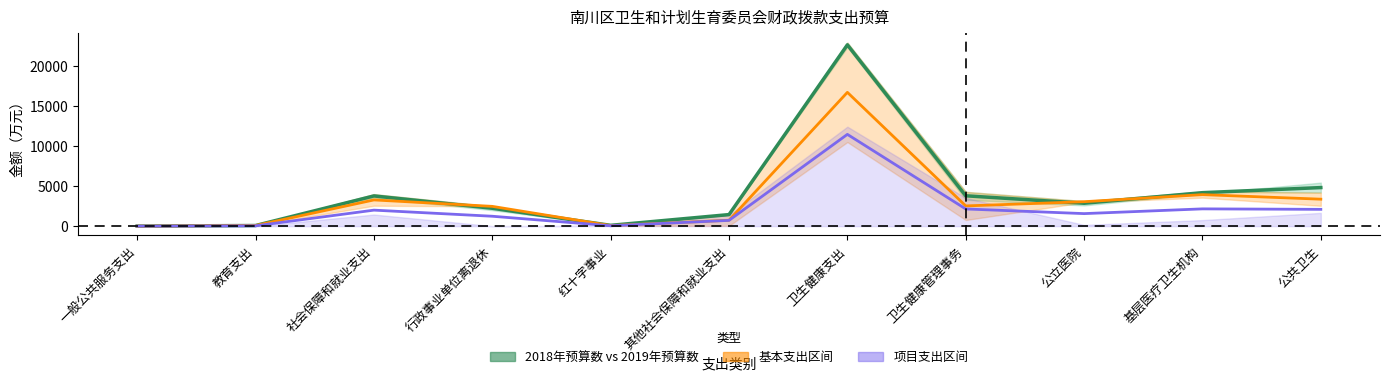

What position from the right is 其他社会保障和就业支出?

6